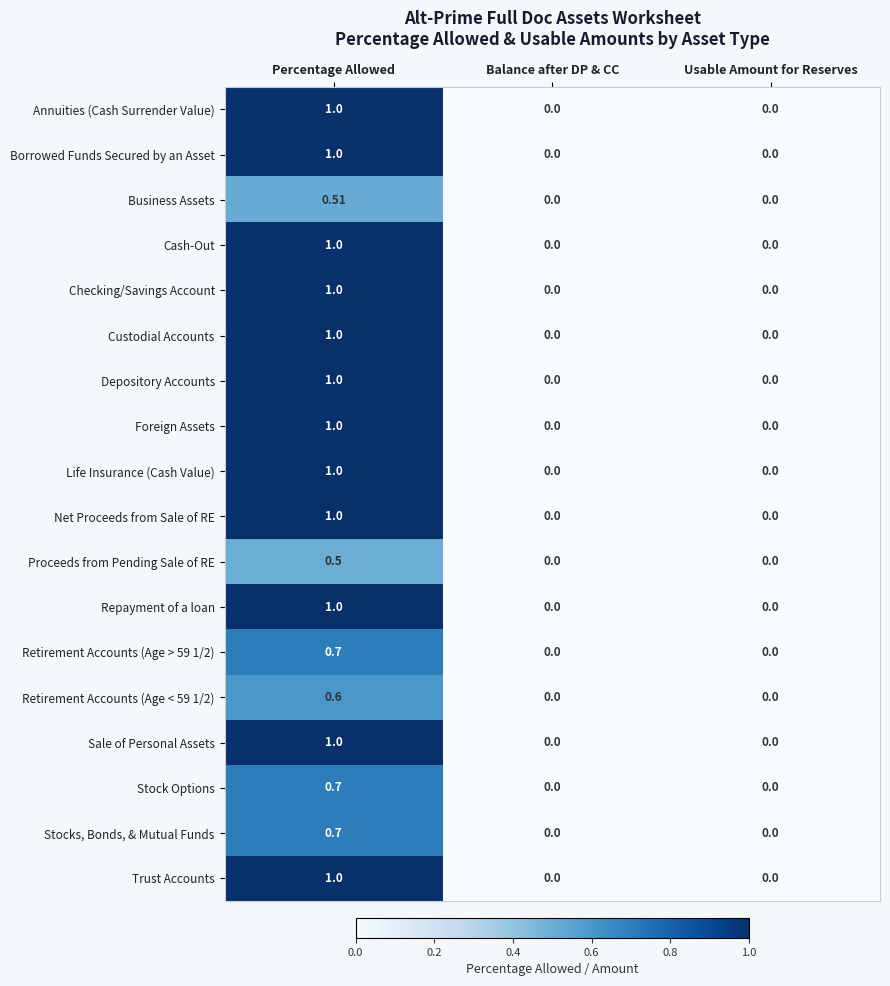

At which category is the sum across all series the highest?

Percentage Allowed